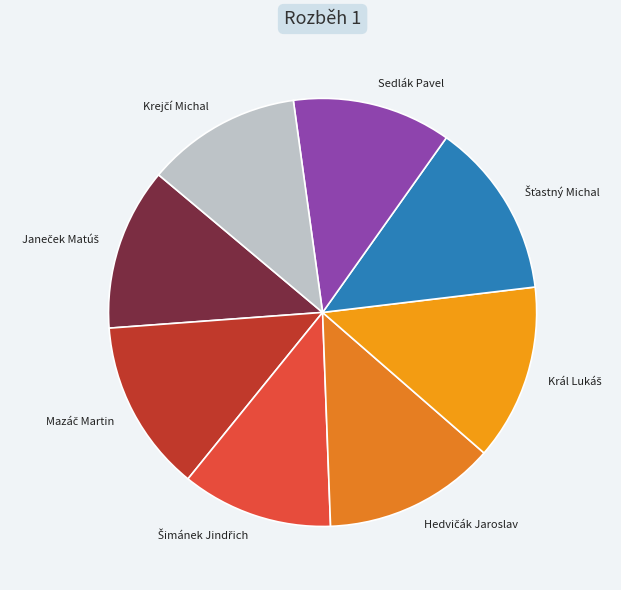

Does any single category account for the majority?

No